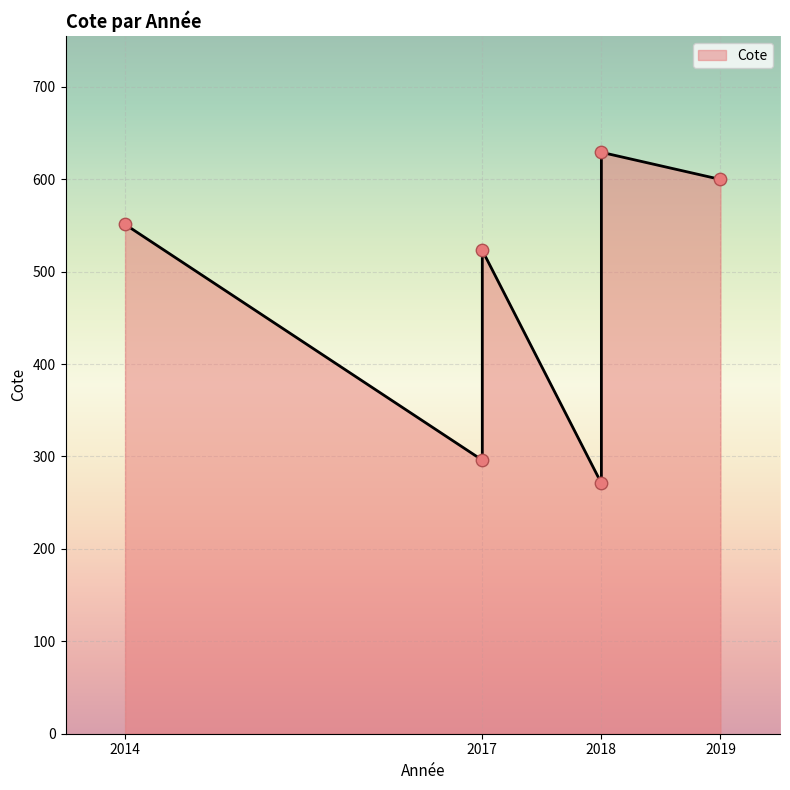

Between 2014 and 2018, which is larger?

2018